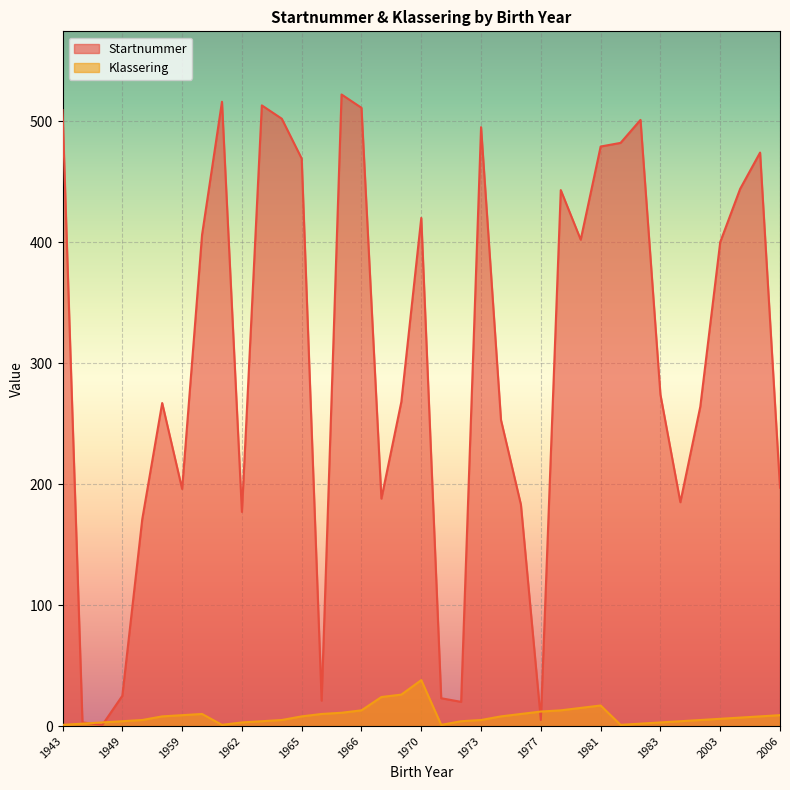

Where is the first local maximum for Klassering?

1960